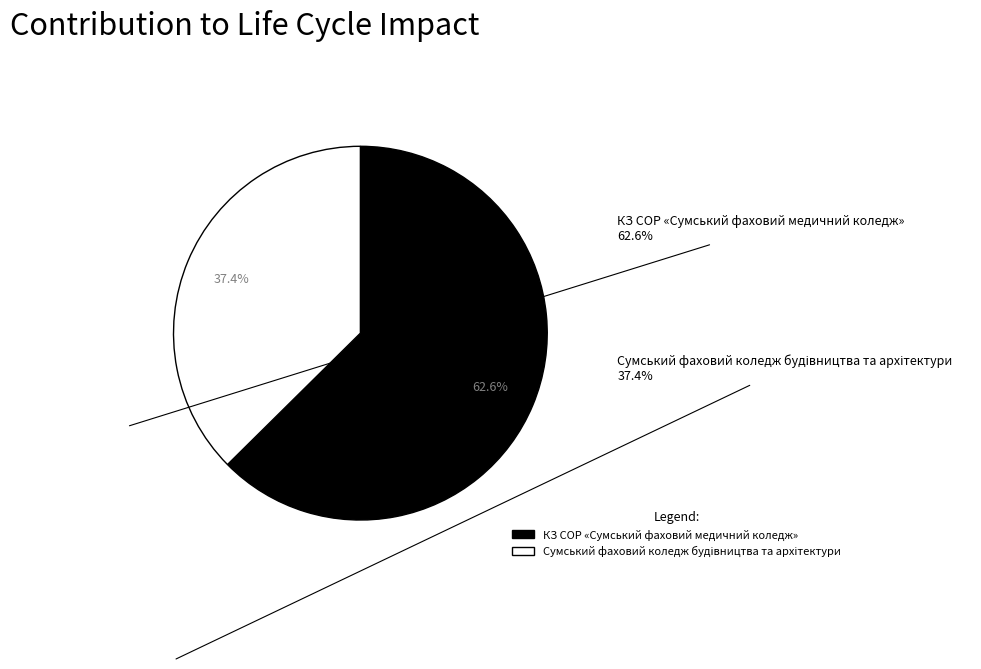

Is it true that КЗ СОР «Сумський фаховий медичний коледж» is 63% of the pie?

True